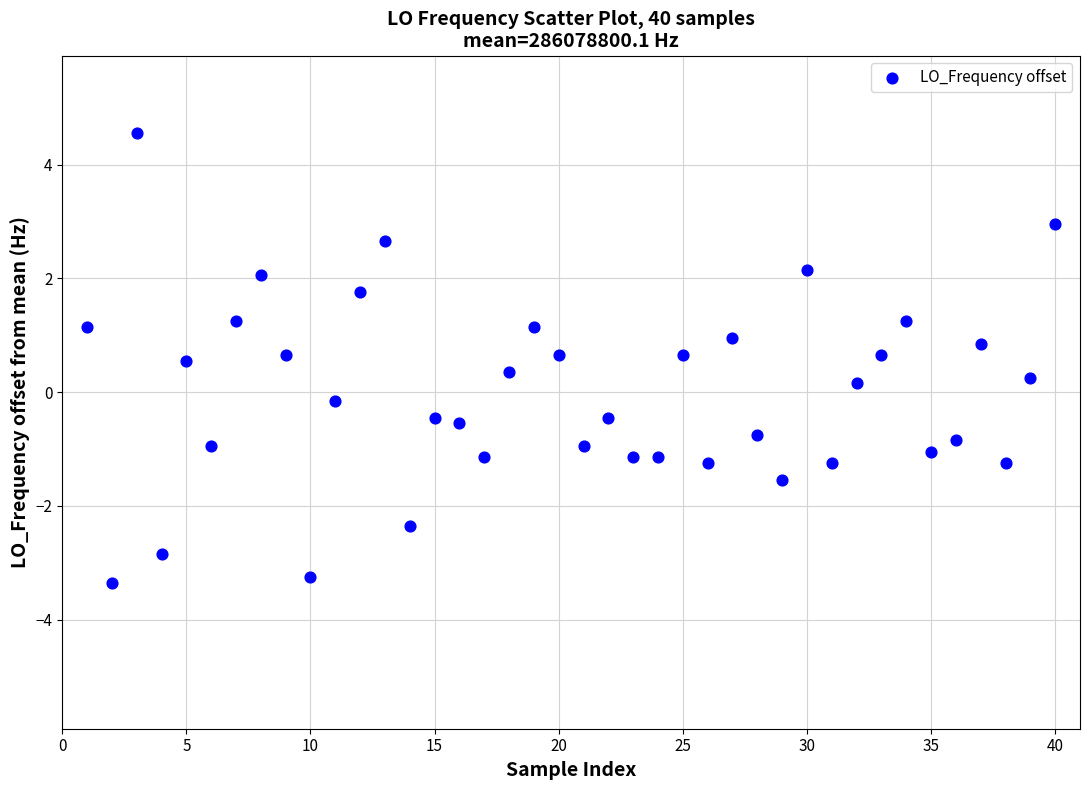

What is the range of Y values (max minus min)?

7.9